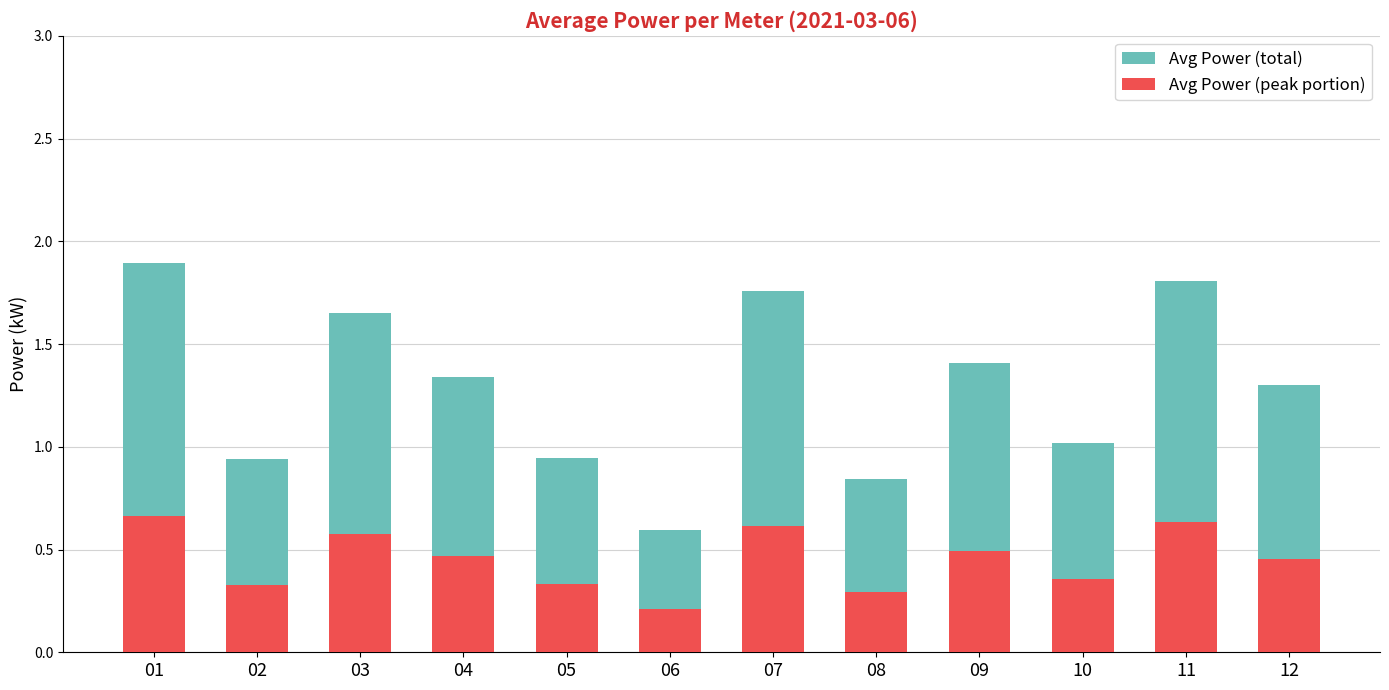

Rank the series at 12 from lowest to highest value.

Avg Power (peak portion), Avg Power (total)